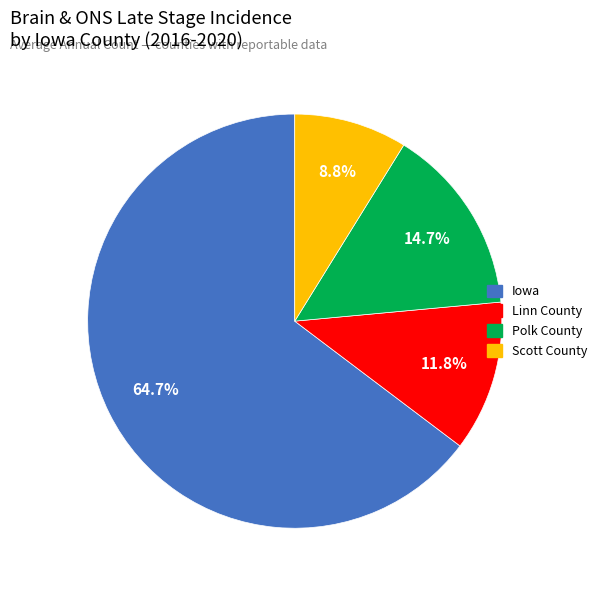

What is the majority slice?

Iowa